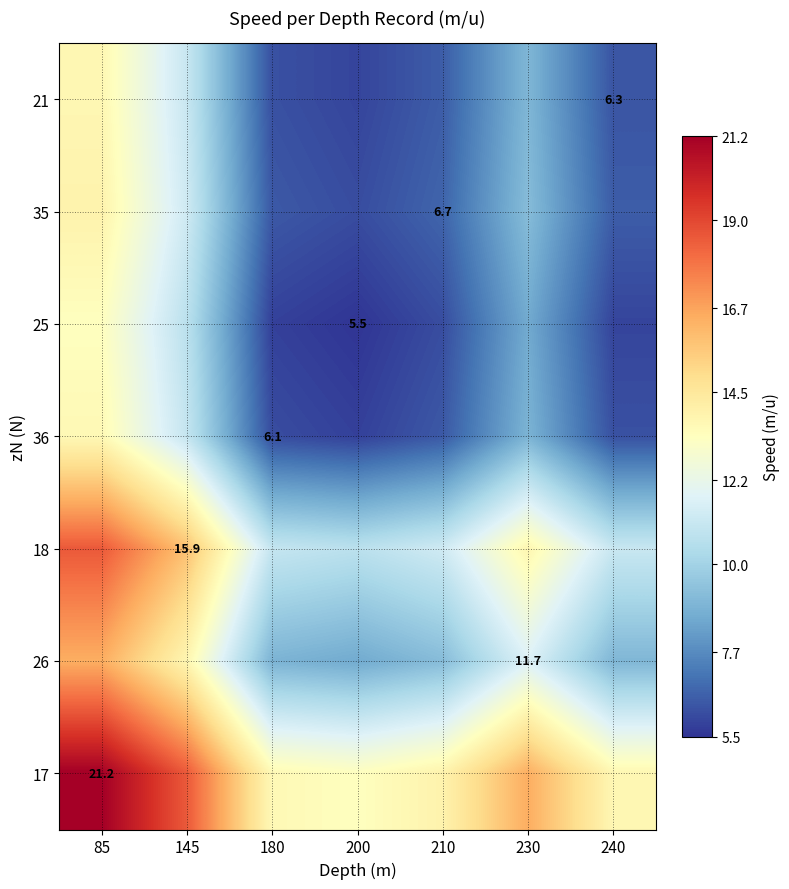

What is the greatest value displayed?

21.2